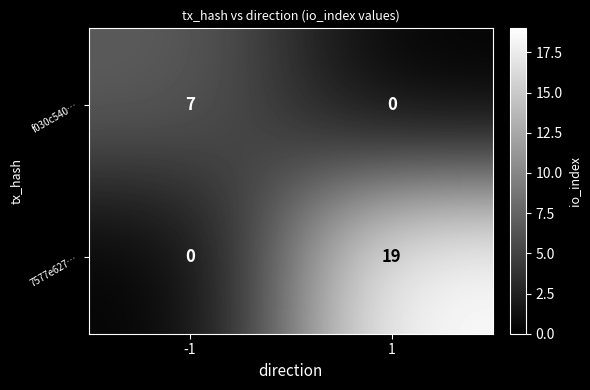

List the series in order of their overall mean, highest first.

7577e627…, f030c540…